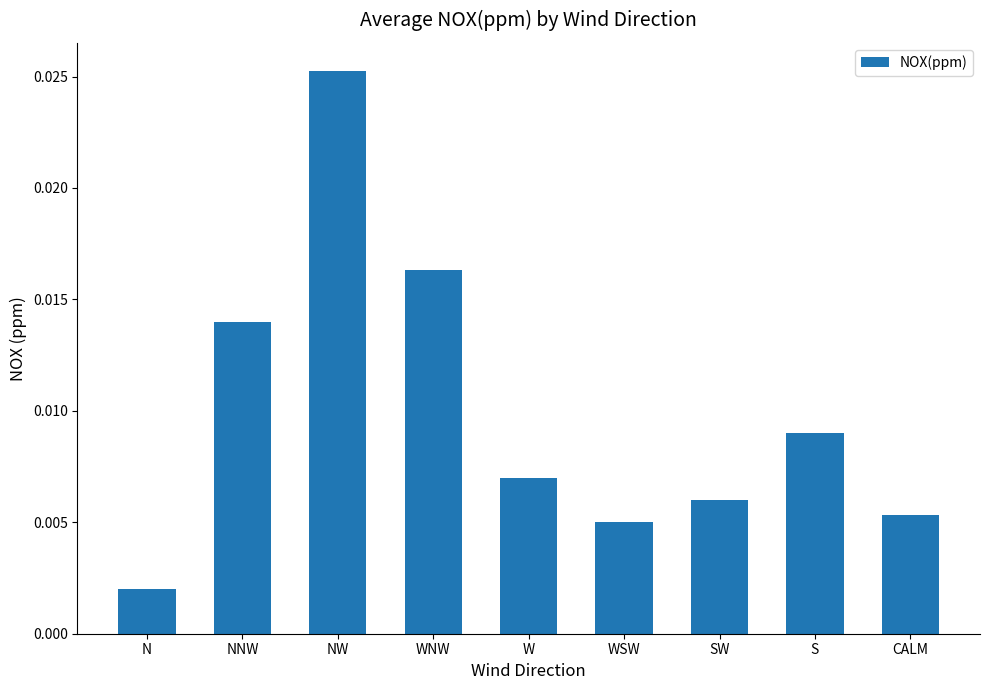

At which category does the chart reach its minimum across all series?

N